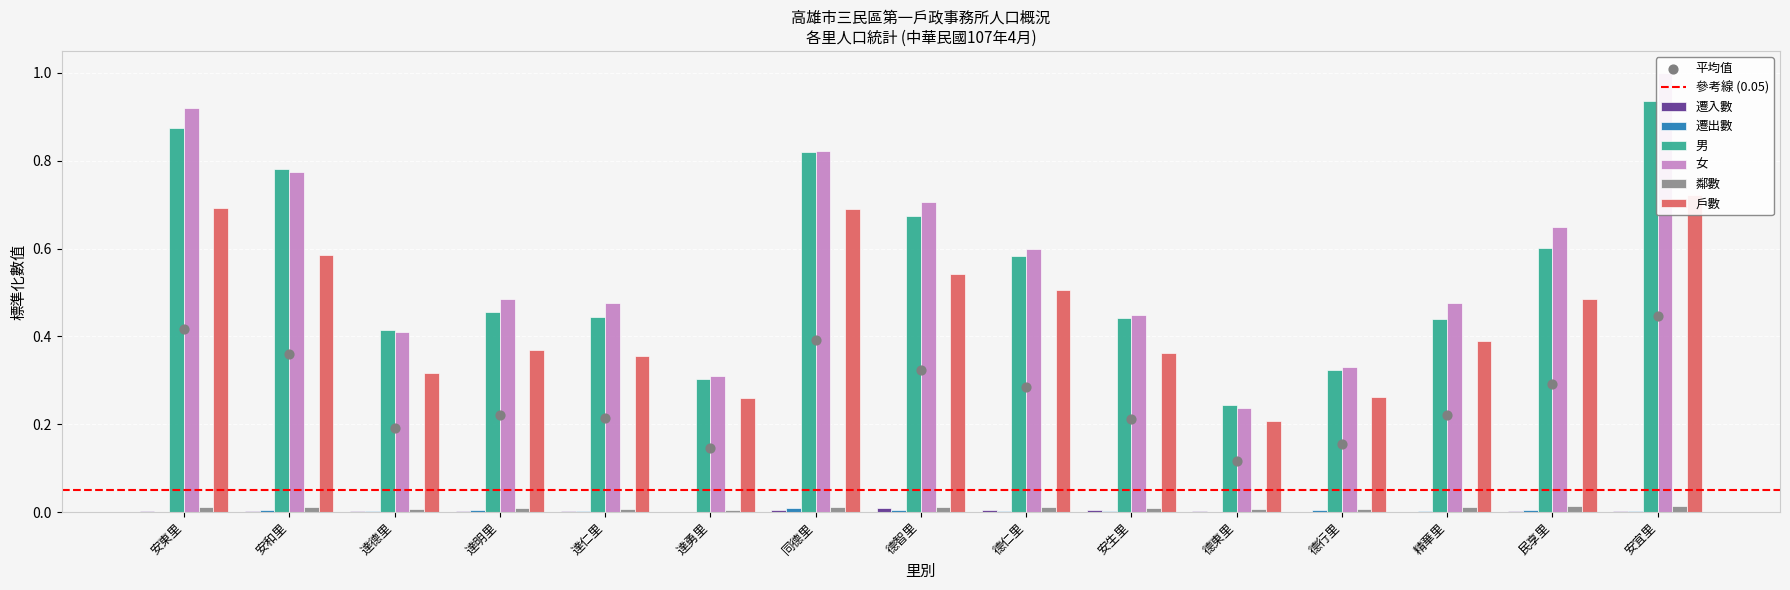

Is the value of 戶數 at 安東里 greater than the value of 鄰數 at 達德里?

Yes